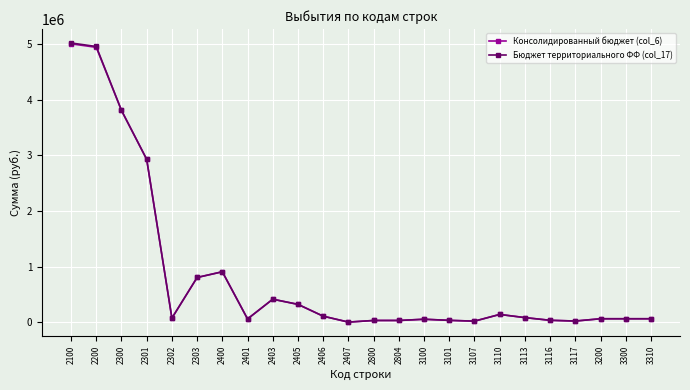

How many data points in Бюджет территориального ФФ (col_17) are above 74262?

12